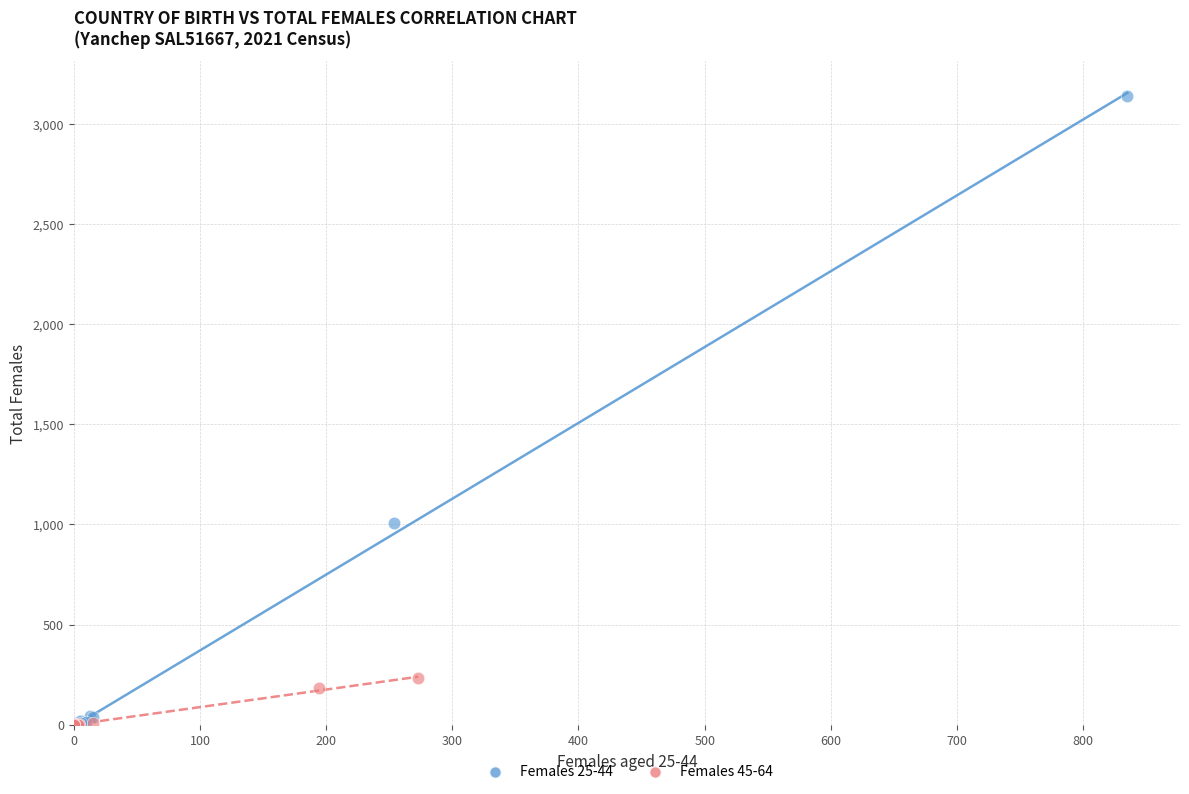

Which series has the widest spread of Y values?

Females 25-44